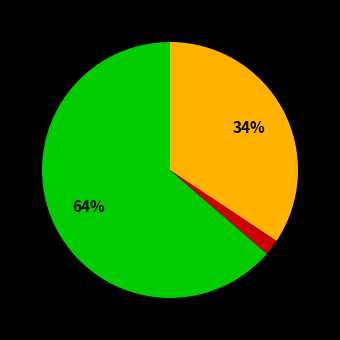

To the nearest percent, what is the difference between the largest and smallest slice percentages?

62%